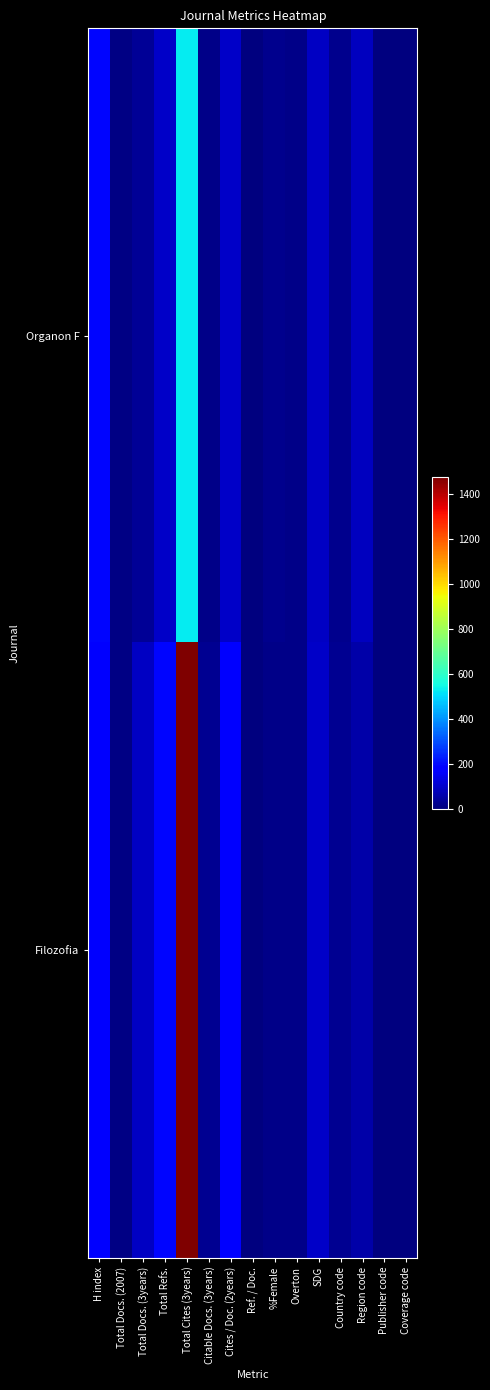

At how many categories does at least one series exceed 202?

1